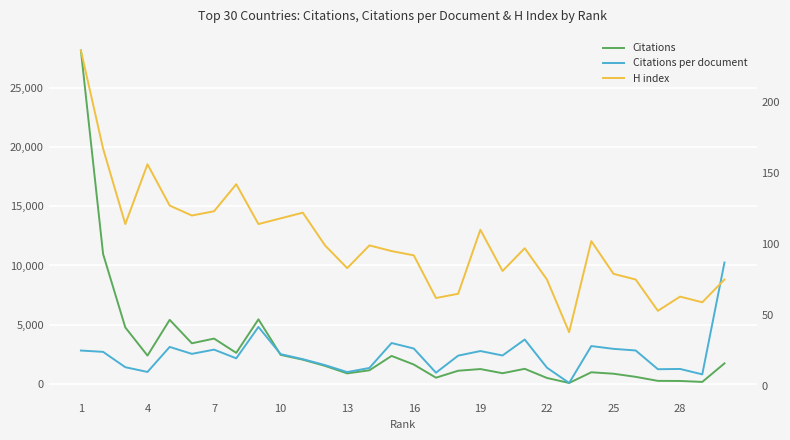

What is the sum of all Citations per document values?

670.5